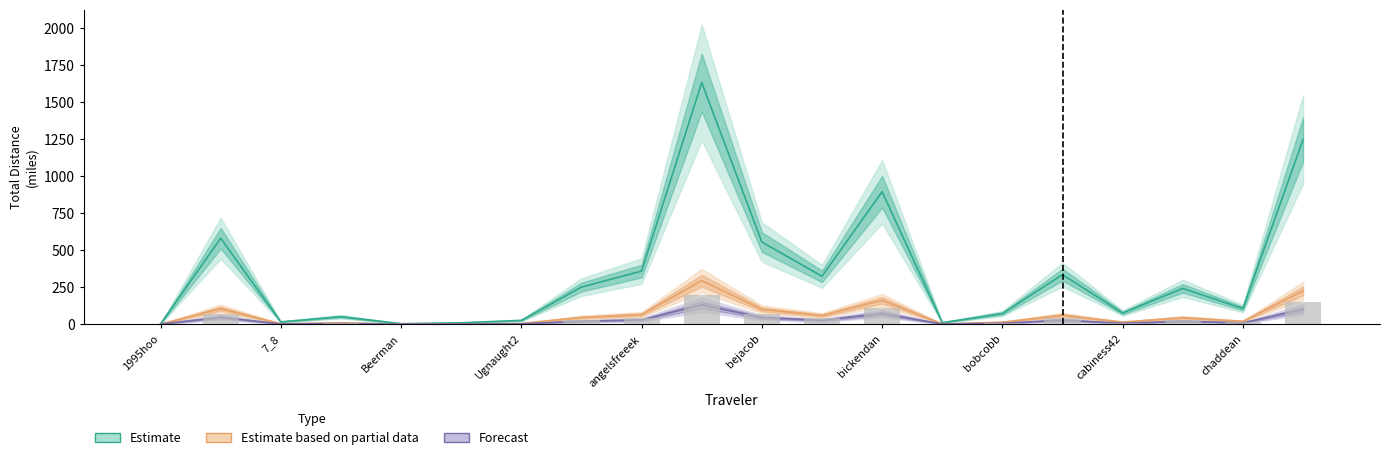

Where is MN nearest to the value 147?

bickendan